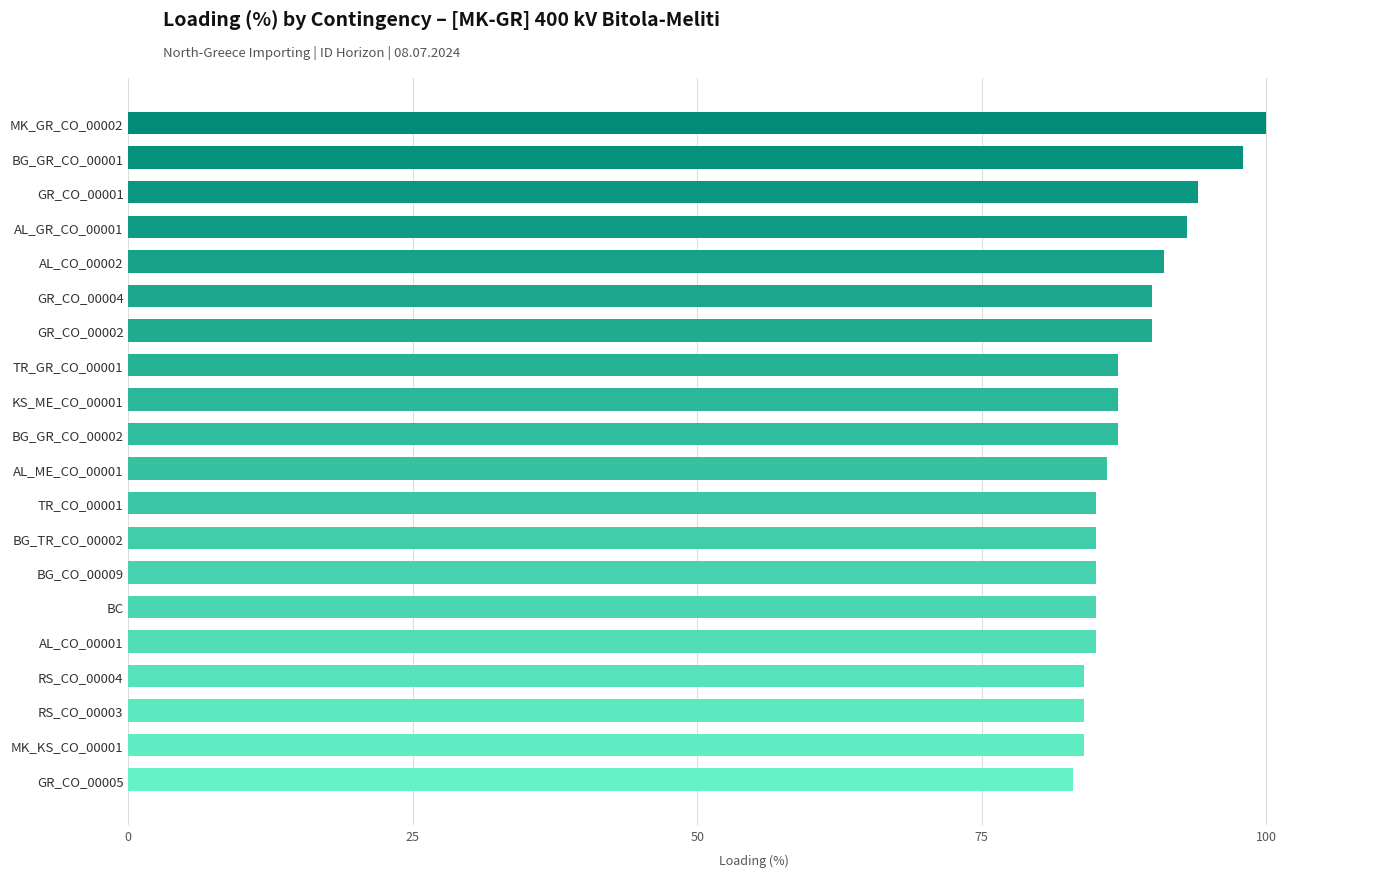

What is the average value?

88